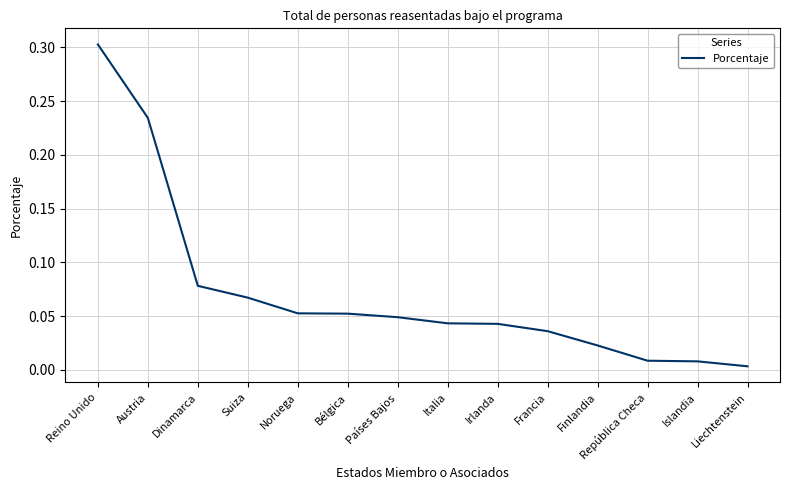

Which label corresponds to the largest value in the chart?

Reino Unido